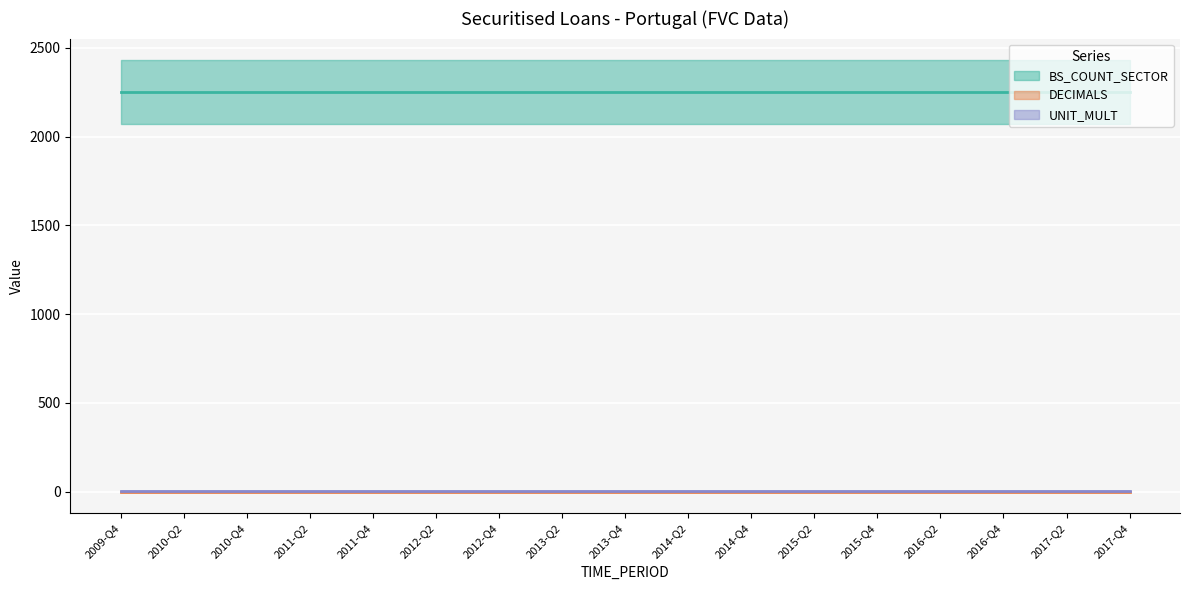

List the series in order of their peak value, highest first.

BS_COUNT_SECTOR, UNIT_MULT, DECIMALS